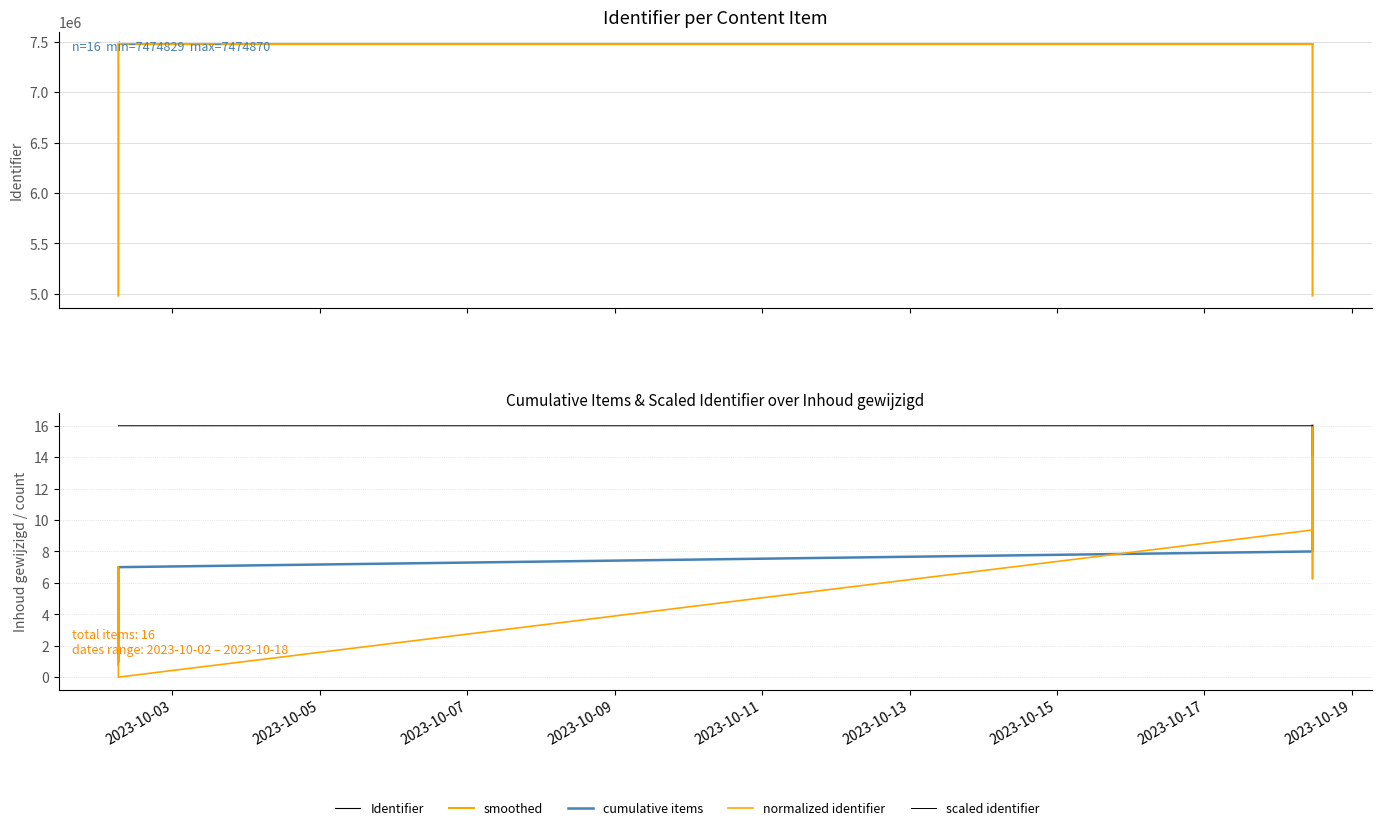

Which series has the largest total across all categories?

Identifier